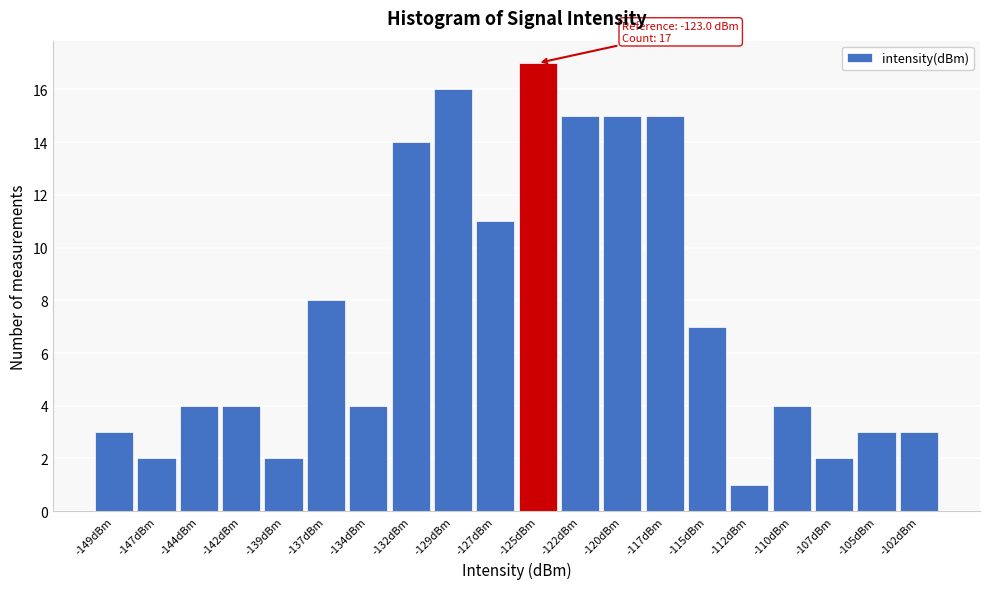

Reading left to right, extract all data points from this chart.

3	2	4	4	2	8	4	14	16	11	17	15	15	15	7	1	4	2	3	3